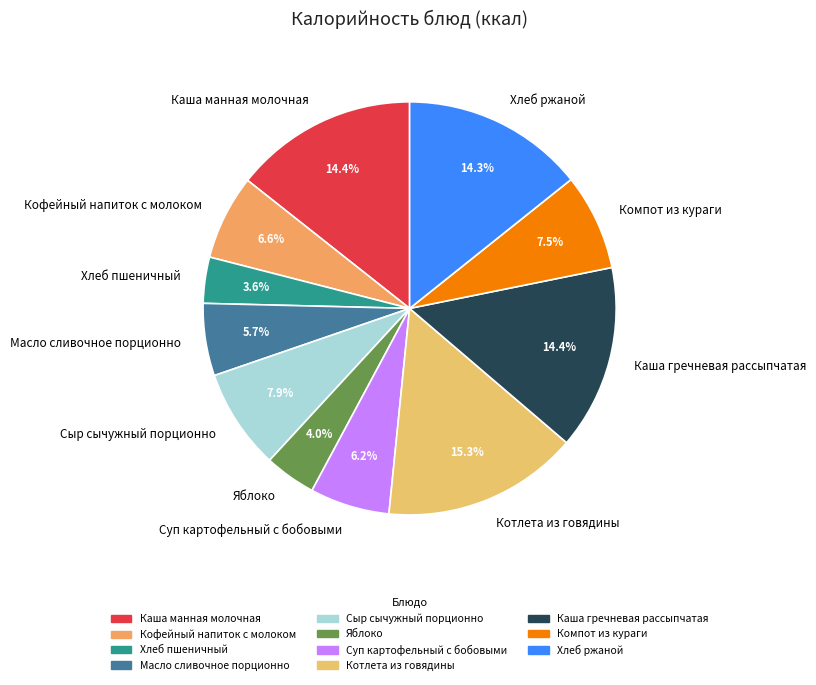

What percentage is the Кофейный напиток с молоком slice, to the nearest percent?

7%